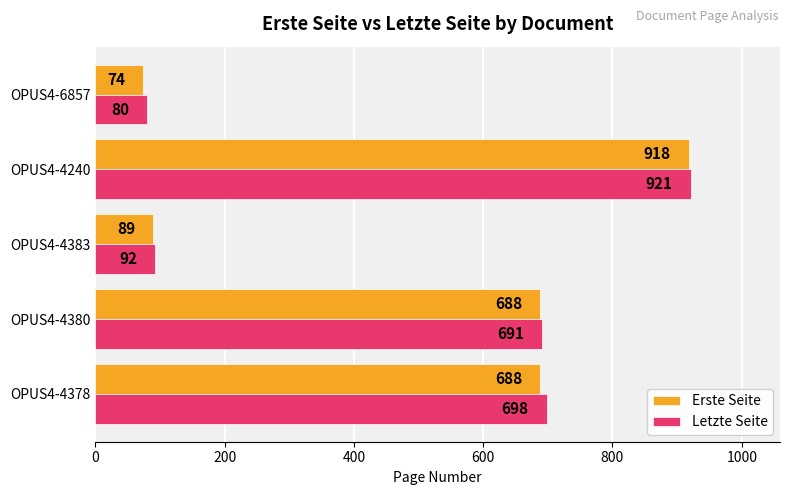

List the series in order of their overall mean, lowest first.

Erste Seite, Letzte Seite